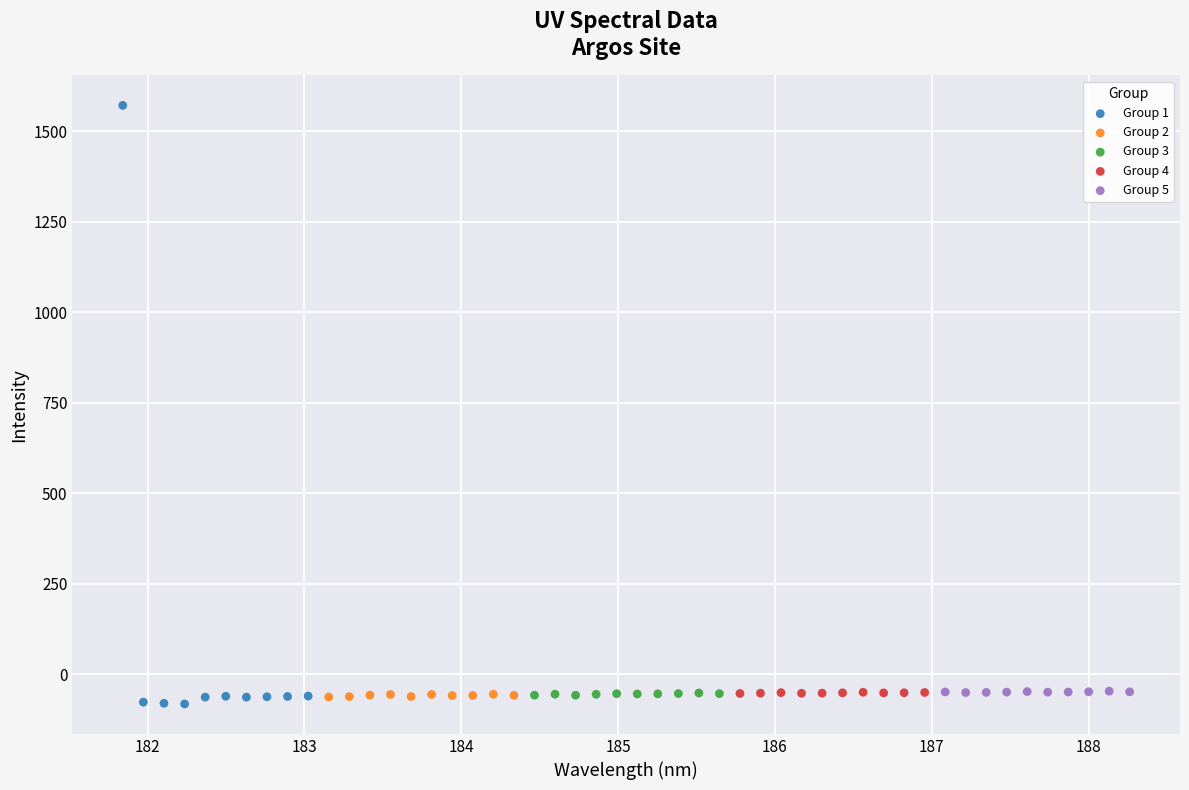

Which series reaches the maximum Y coordinate?

Group 1